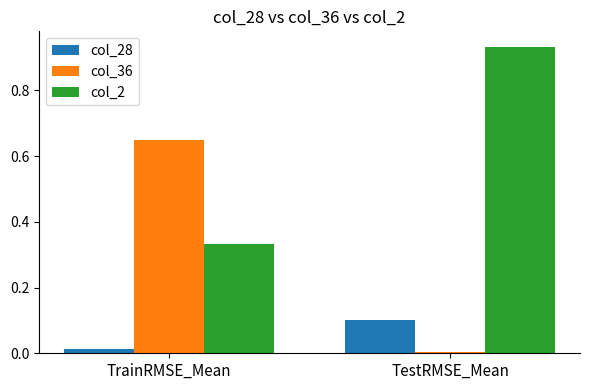

Rank the categories by col_2 value from highest to lowest.

TestRMSE_Mean, TrainRMSE_Mean